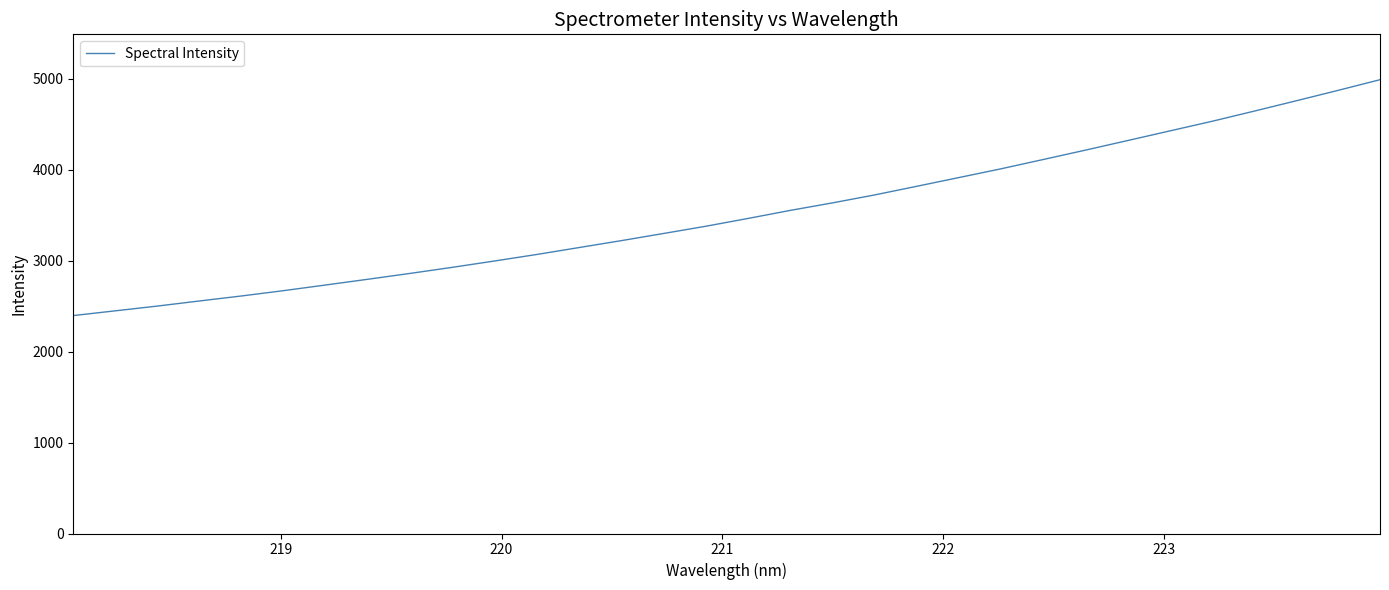

Does the chart display data point markers on the line(s)?

No